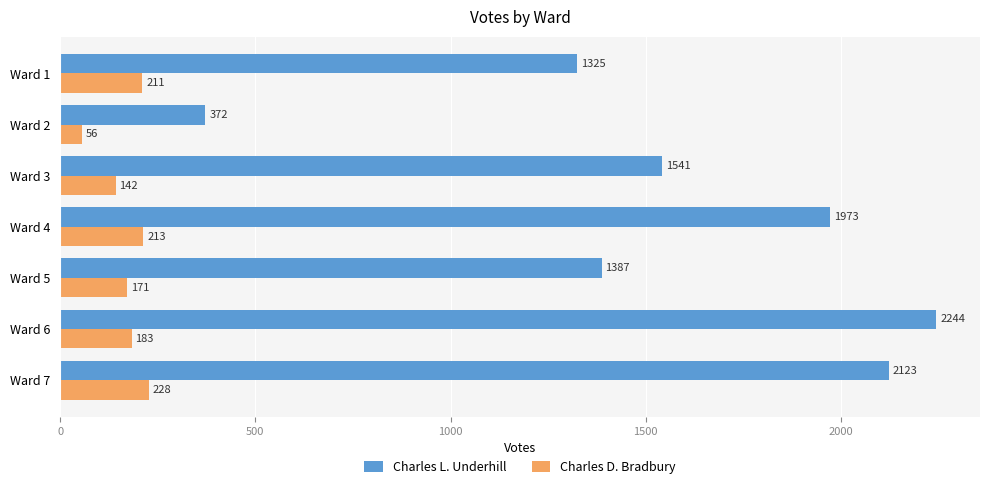

Is it true that Charles L. Underhill equals 530 at Ward 2?

False